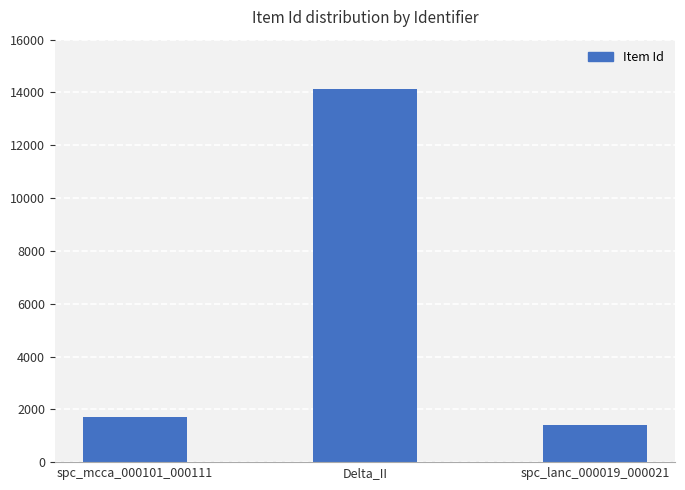

What position from the right is spc_mcca_000101_000111?

3